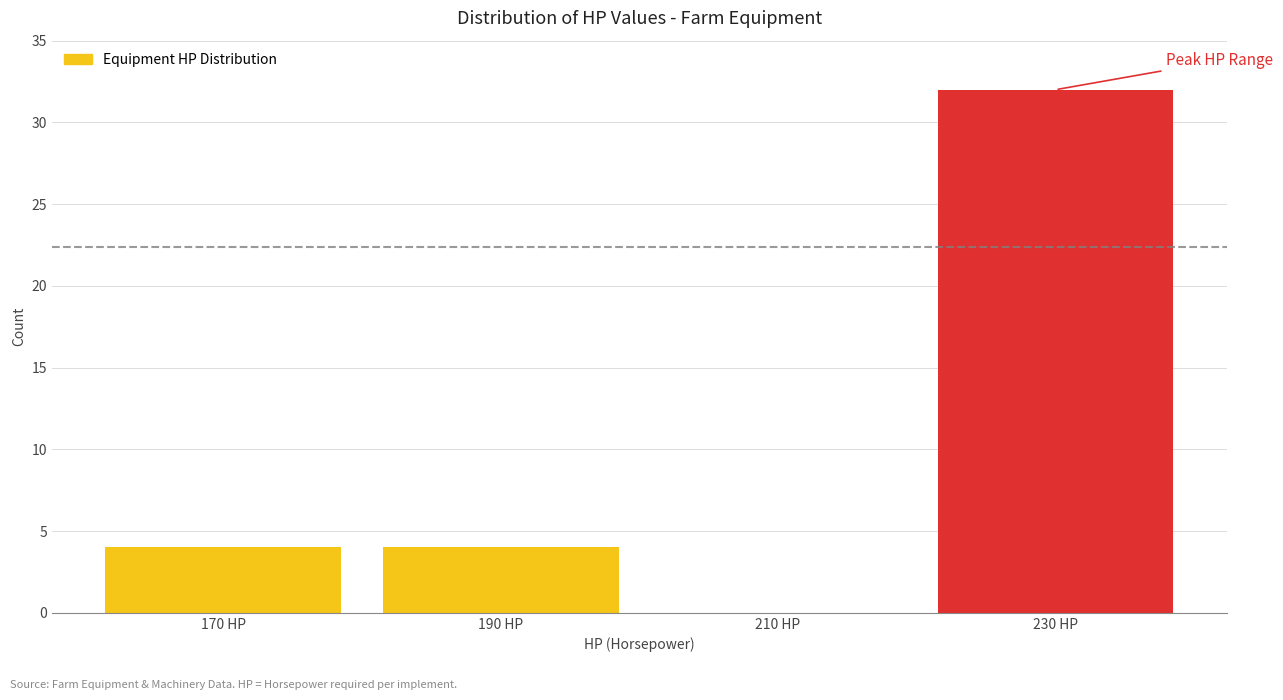

How tall is the bar that spans 180 to 200 on the x-axis? The values are not printed on the chart, so give them approximately, as read against the axis.

4